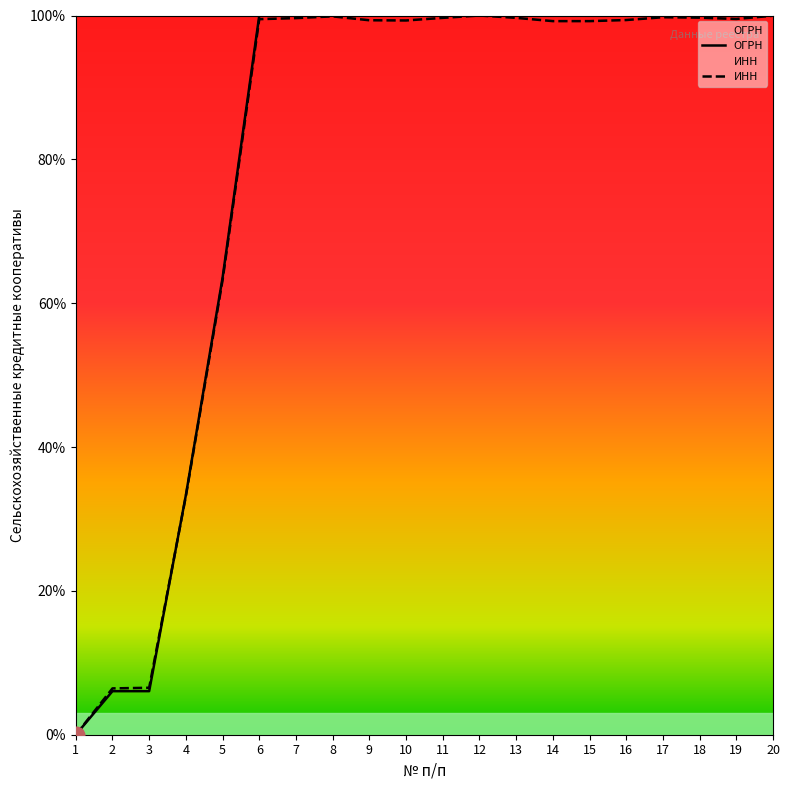

What is the difference between the maximum and minimum values in the ОГРН series?

100.0